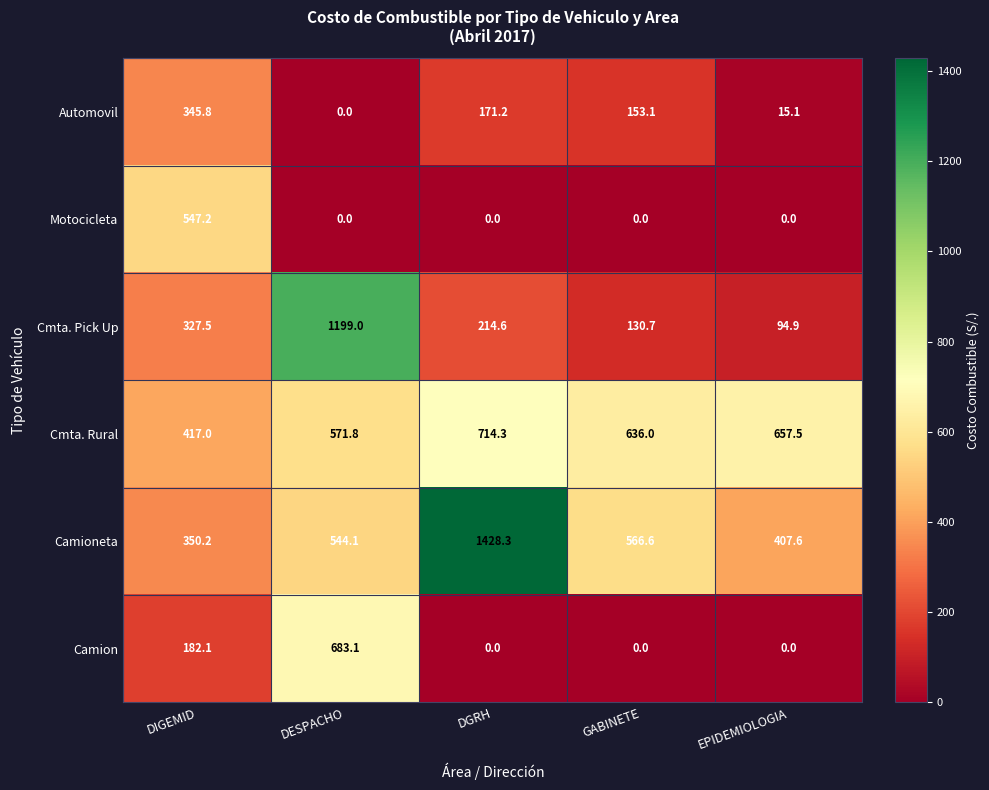

The Camion series shows 120.6 at DIGEMID. True or false?

False